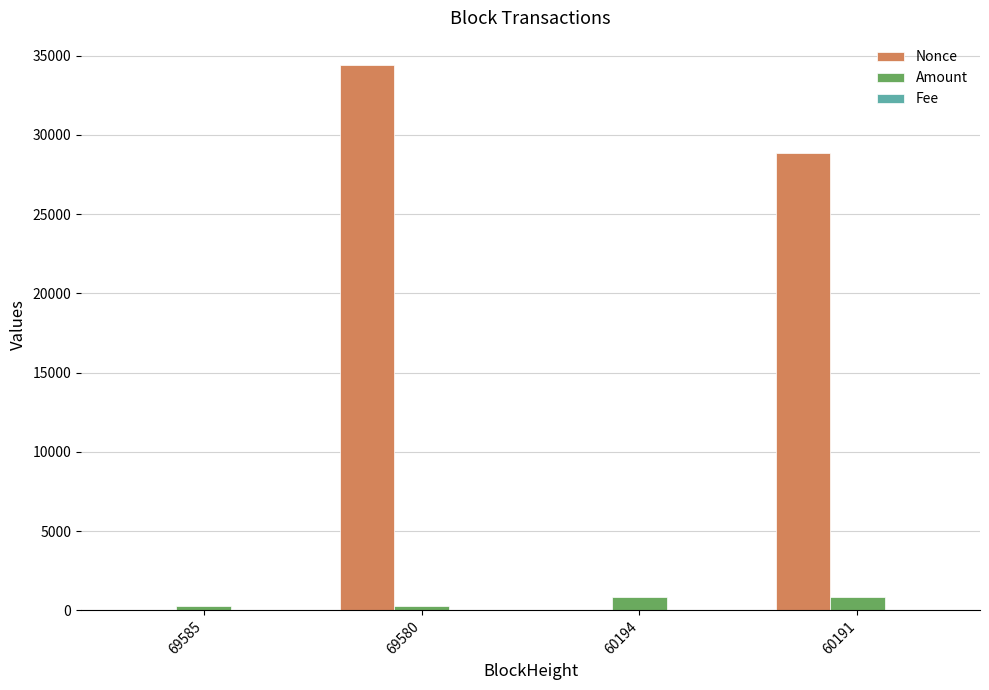

What is the approximate value of Amount at 69580?

295.5